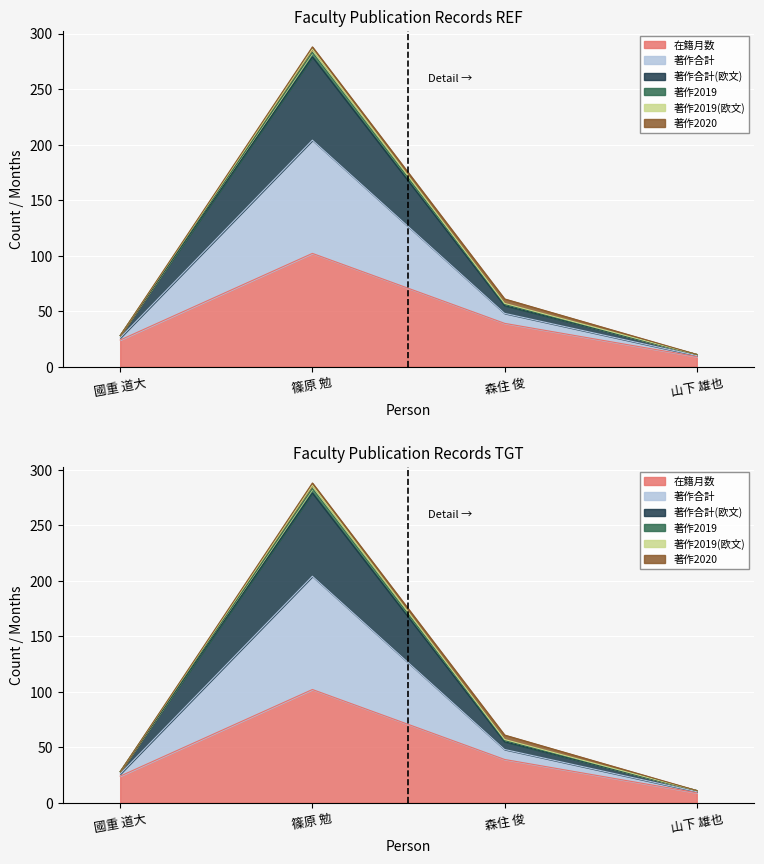

What is the label of the 2nd point from the left?

篠原 勉